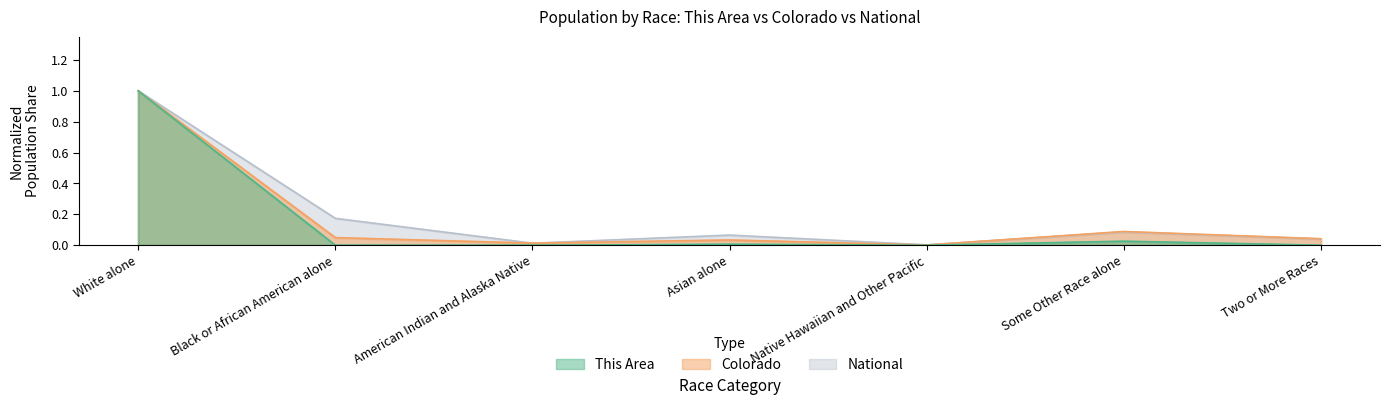

Which series changed the most between Native Hawaiian and Other Pacific and Some Other Race alone?

Colorado